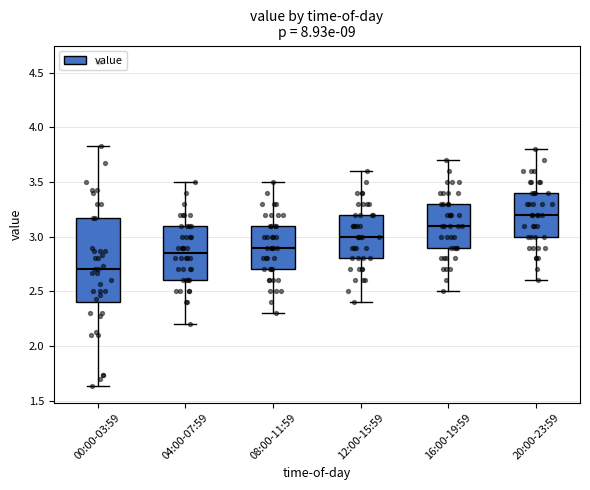

Where does the median line of the box for 00:00-03:59 sit on the y-axis? The values are not printed on the chart, so give them approximately, as read against the axis.

2.70